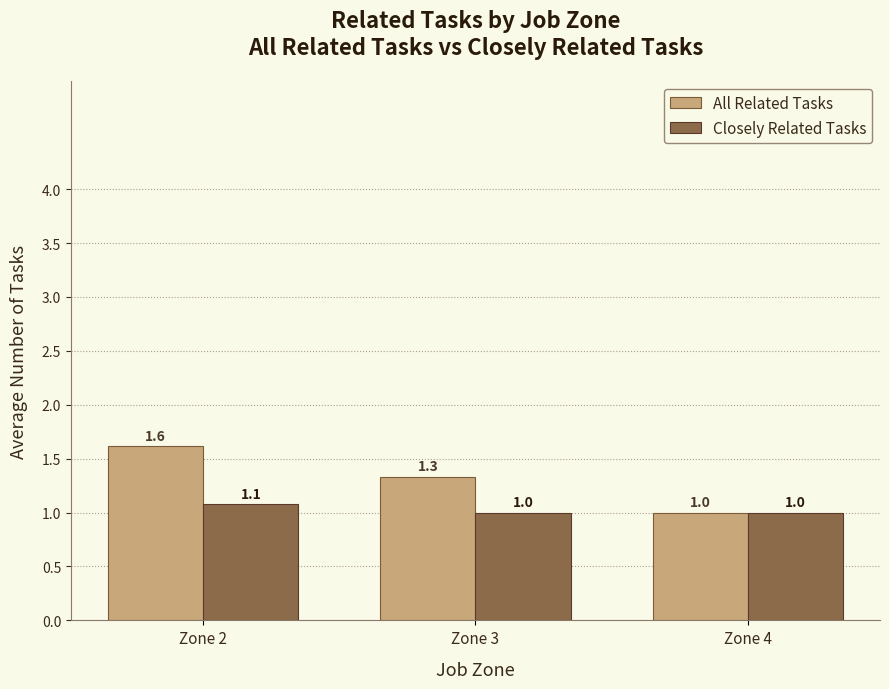

The value of Closely Related Tasks at Zone 3 is 0.5. True or false?

False